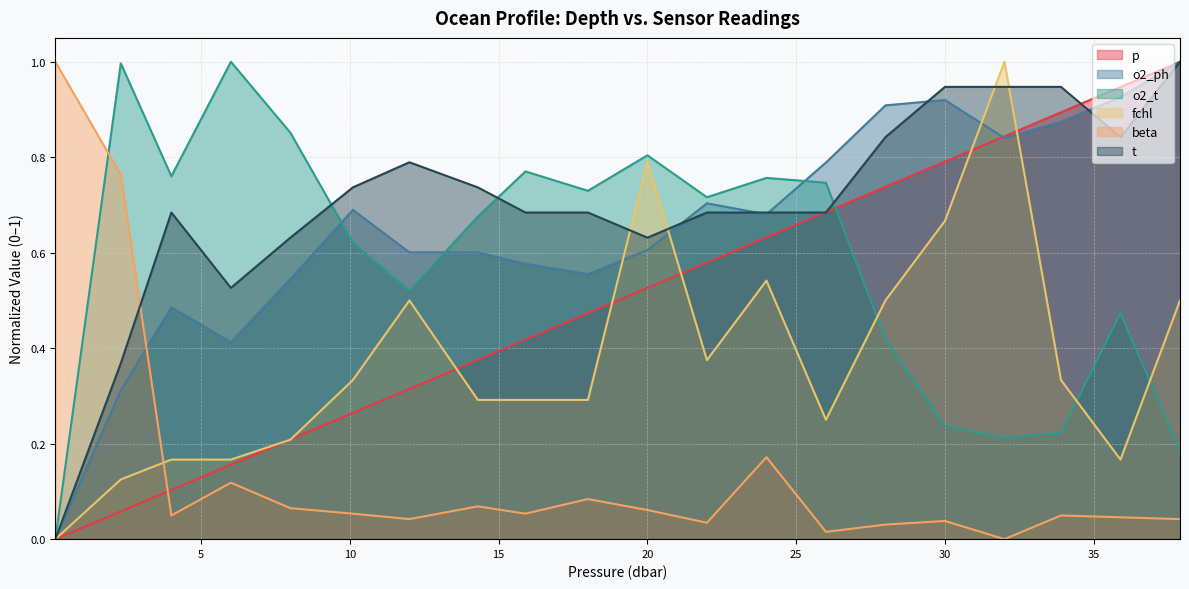

What is the spread (max minus min) of values at 18.0?

0.6